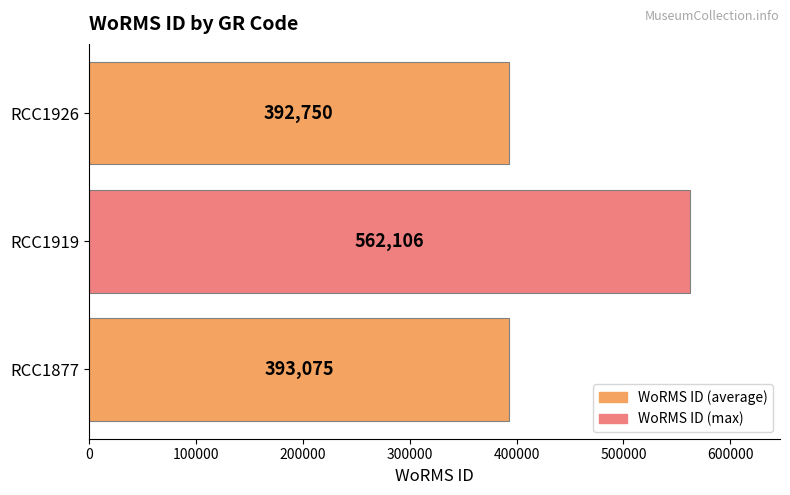

Which category has the highest value across all series?

RCC1919